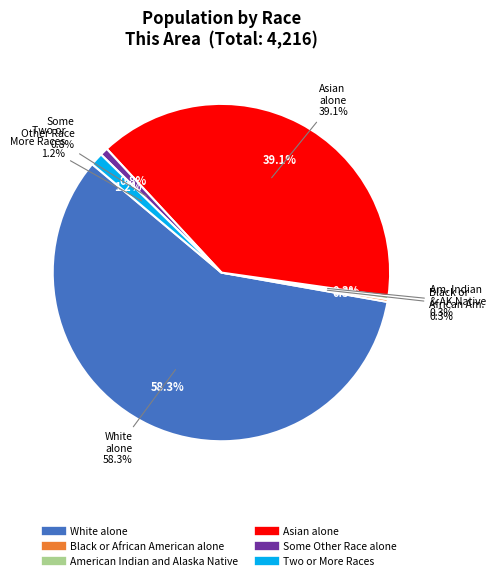

Which slice represents more than half of the pie?

White alone